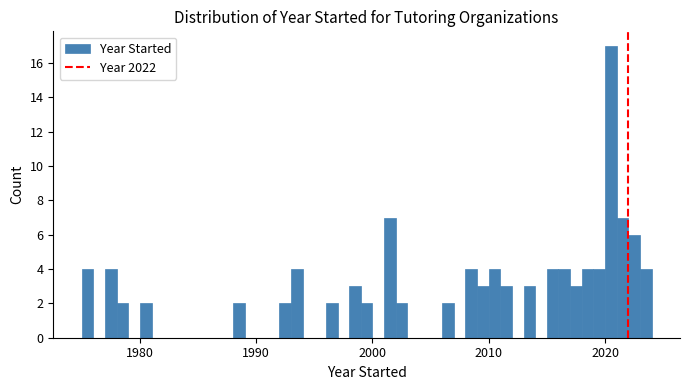

Around what value on the x-axis is the tallest bar? Give the approximate position of its centre, as read against the axis.

2021